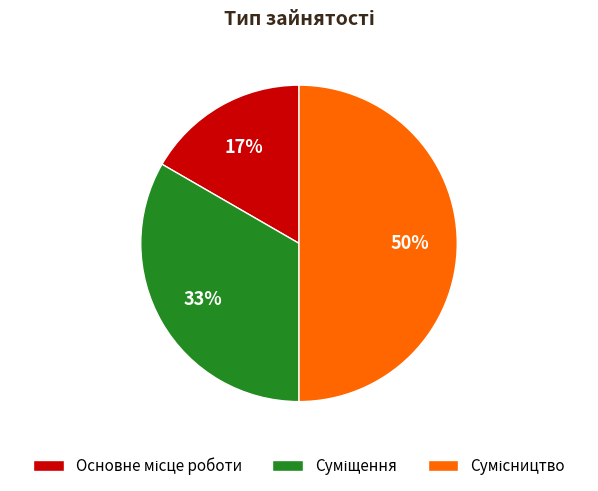

To the nearest percent, what is the difference between the largest and smallest slice percentages?

33%